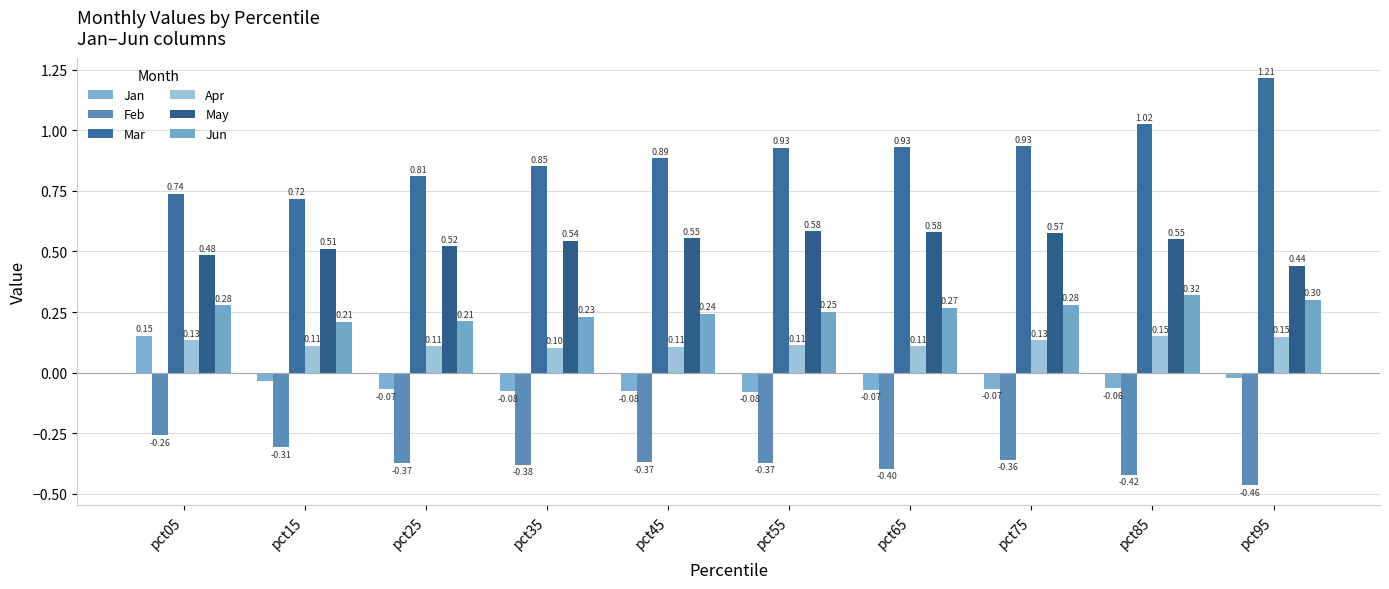

Reading left to right, what are all the values shown in this chart?

Jan: pct05=0.2	pct15=-0.0	pct25=-0.1	pct35=-0.1	pct45=-0.1	pct55=-0.1	pct65=-0.1	pct75=-0.1	pct85=-0.1	pct95=-0.0
Feb: pct05=-0.3	pct15=-0.3	pct25=-0.4	pct35=-0.4	pct45=-0.4	pct55=-0.4	pct65=-0.4	pct75=-0.4	pct85=-0.4	pct95=-0.5
Mar: pct05=0.7	pct15=0.7	pct25=0.8	pct35=0.9	pct45=0.9	pct55=0.9	pct65=0.9	pct75=0.9	pct85=1.0	pct95=1.2
Apr: pct05=0.1	pct15=0.1	pct25=0.1	pct35=0.1	pct45=0.1	pct55=0.1	pct65=0.1	pct75=0.1	pct85=0.2	pct95=0.1
May: pct05=0.5	pct15=0.5	pct25=0.5	pct35=0.5	pct45=0.6	pct55=0.6	pct65=0.6	pct75=0.6	pct85=0.6	pct95=0.4
Jun: pct05=0.3	pct15=0.2	pct25=0.2	pct35=0.2	pct45=0.2	pct55=0.3	pct65=0.3	pct75=0.3	pct85=0.3	pct95=0.3